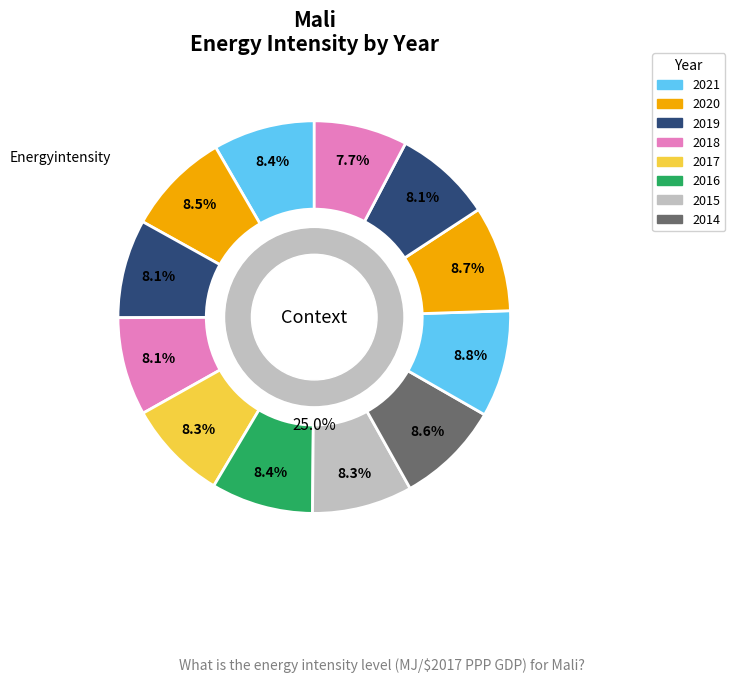

Does any single category account for the majority?

No